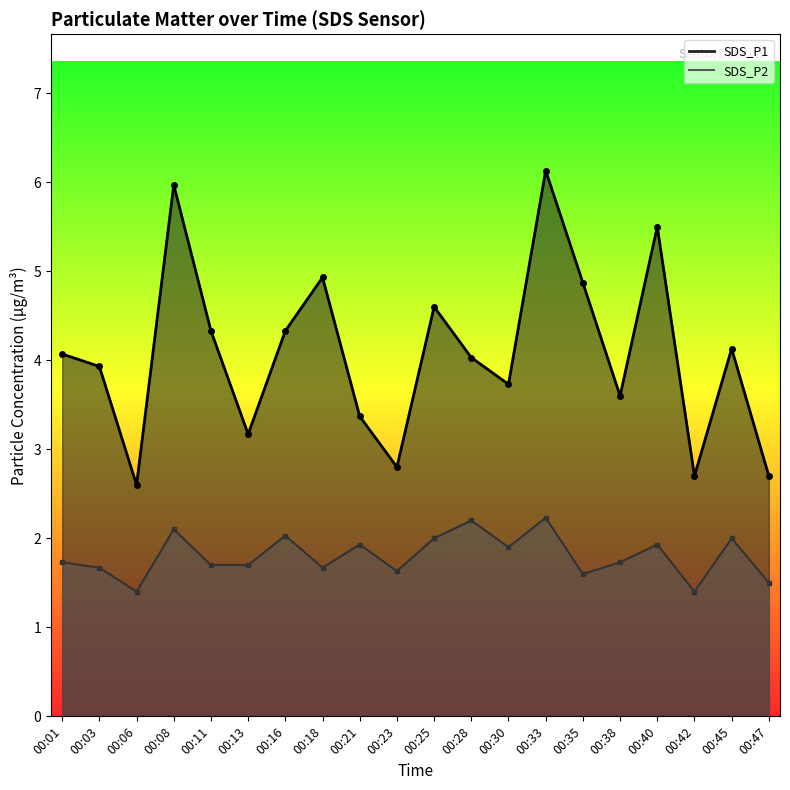

What is the value of the SDS_P1 point at the 20th from the left?

2.7